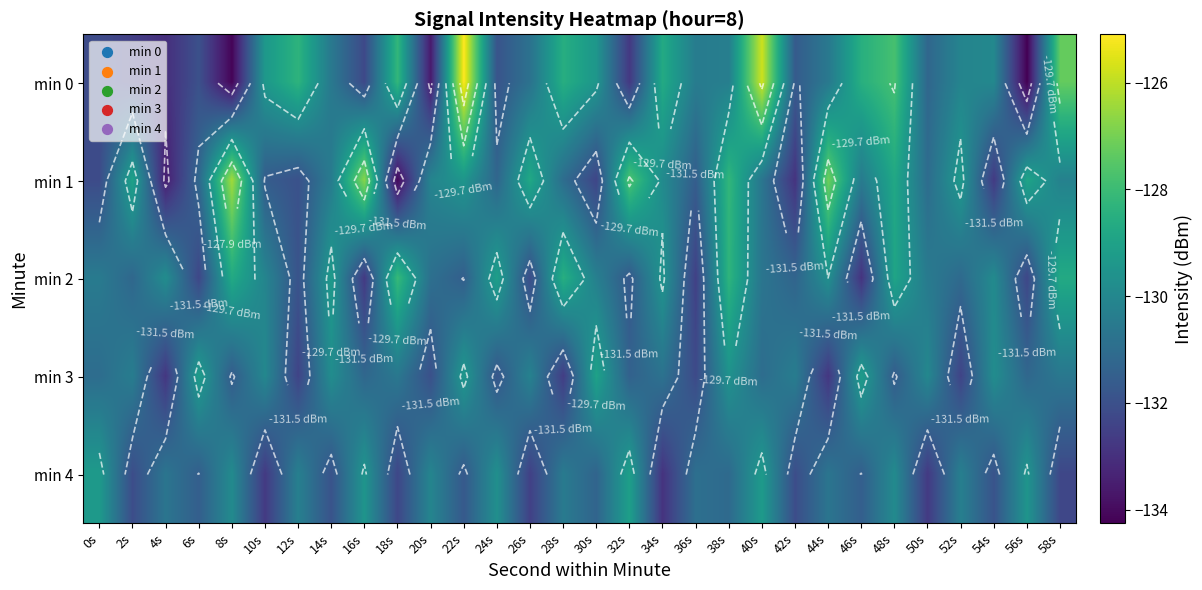

What is the difference between the highest and lowest values at 12s?

4.1